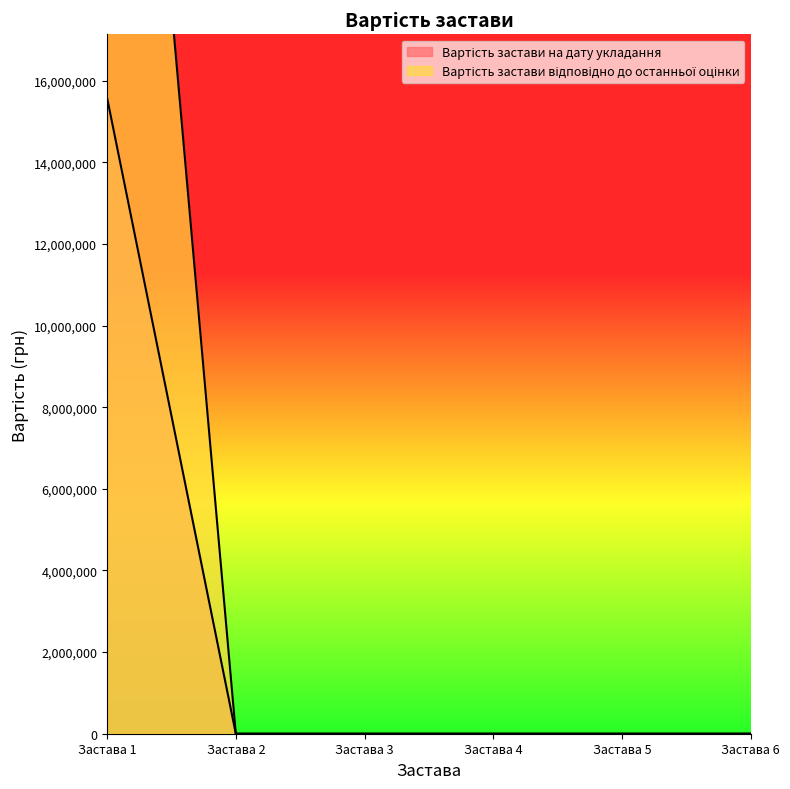

Is it true that Вартість застави на дату укладання equals 9432777 at Застава 4?

False